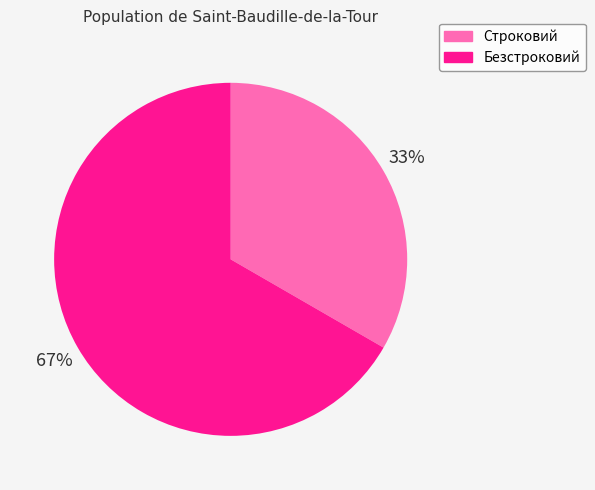

What is the largest slice in the pie chart?

Безстроковий